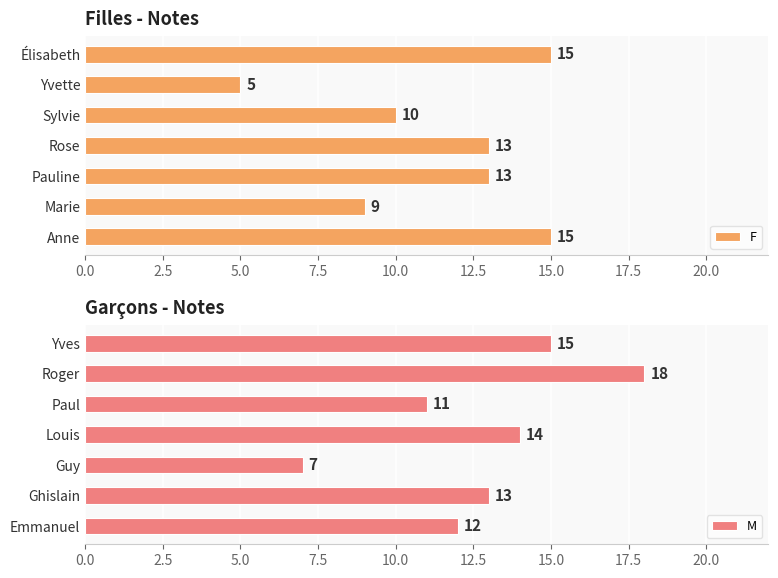

Does the chart contain any negative values?

No